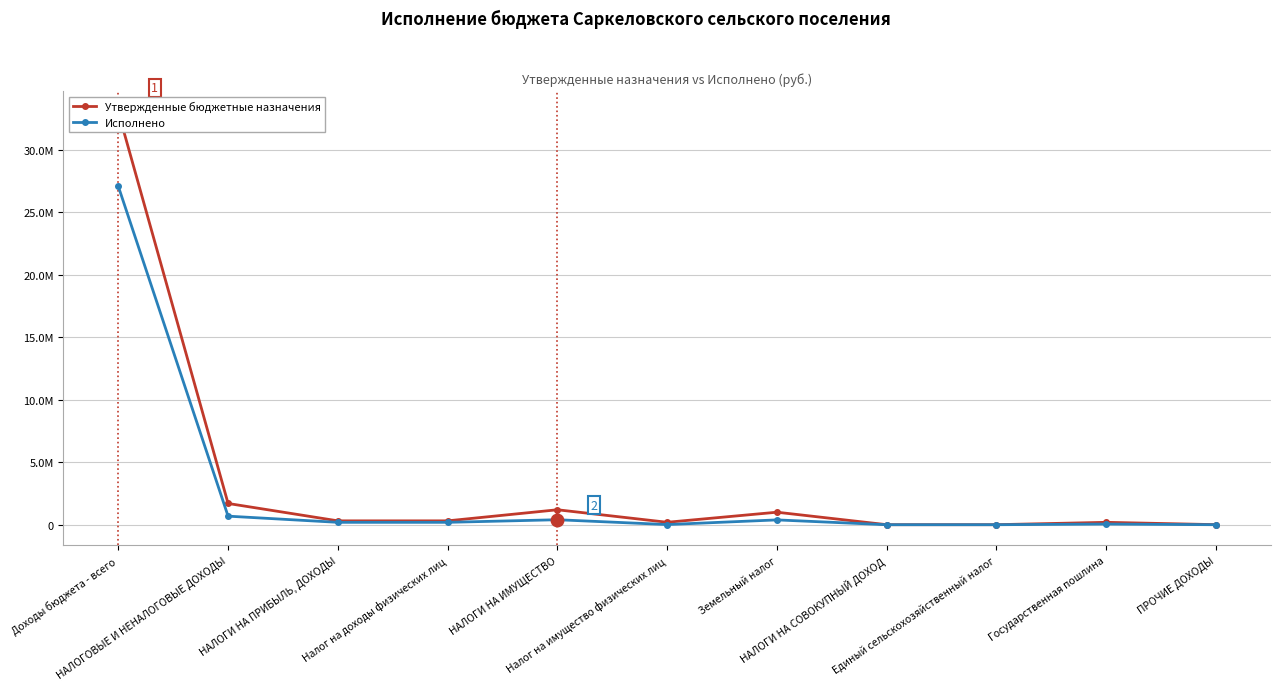

True or false: Утвержденные бюджетные назначения has a value of 1197100.0 at НАЛОГИ НА ИМУЩЕСТВО.

True